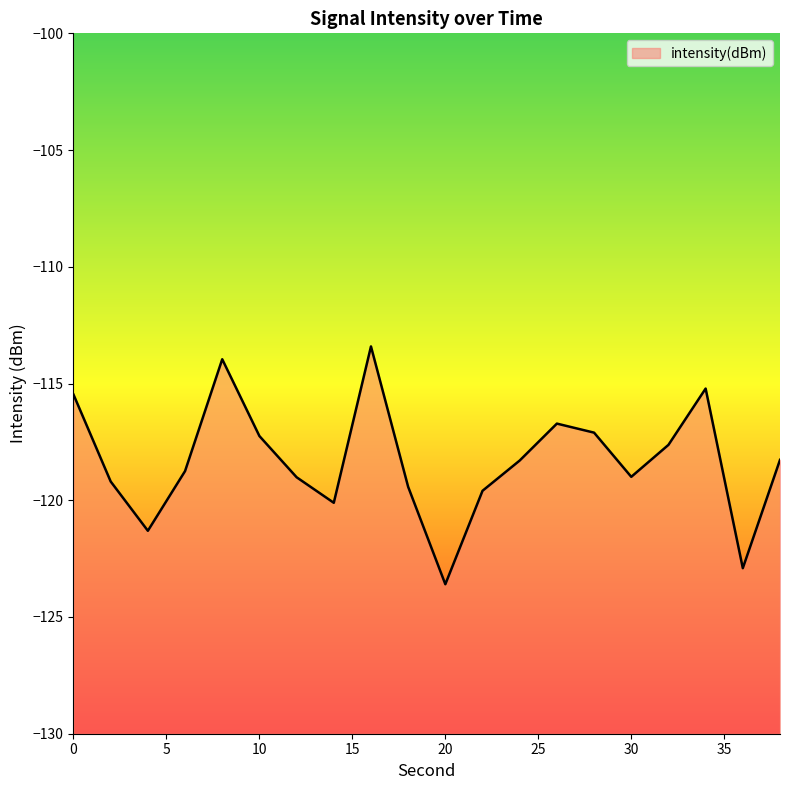

What is the approximate value at 22?

-119.6